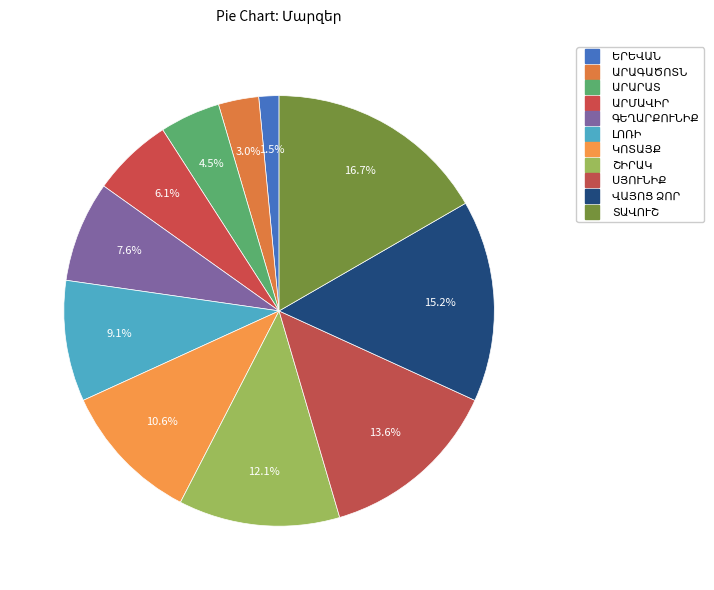

How many slices are in this pie chart?

11